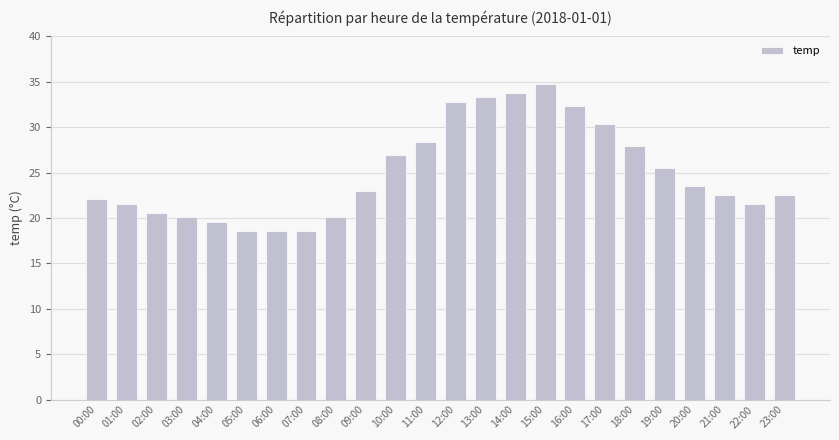

What is the sum of the values at 11:00 and 01:00?

50.0